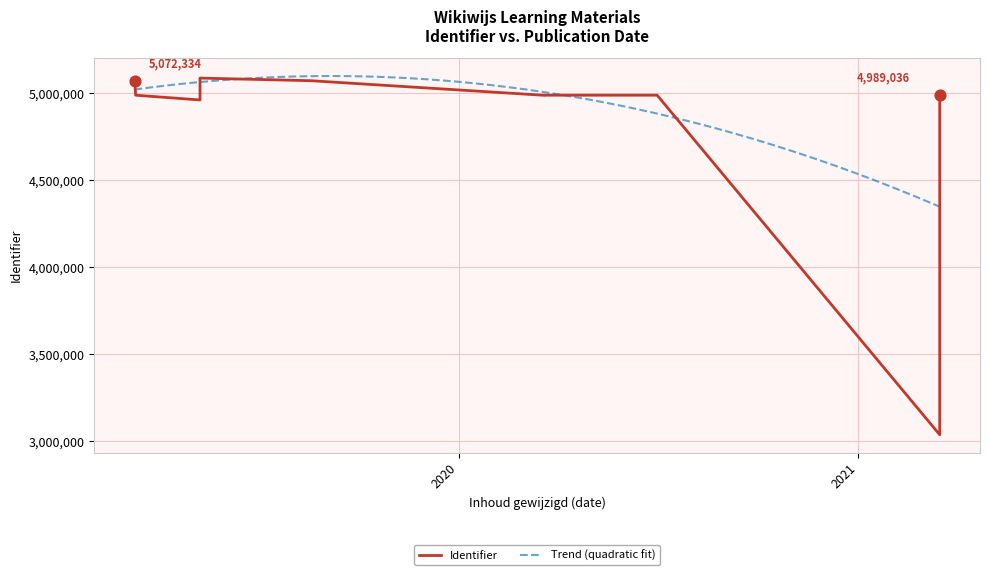

What is the ratio of the value at 2019-03-10 to the value at 2019-03-11?

1.0